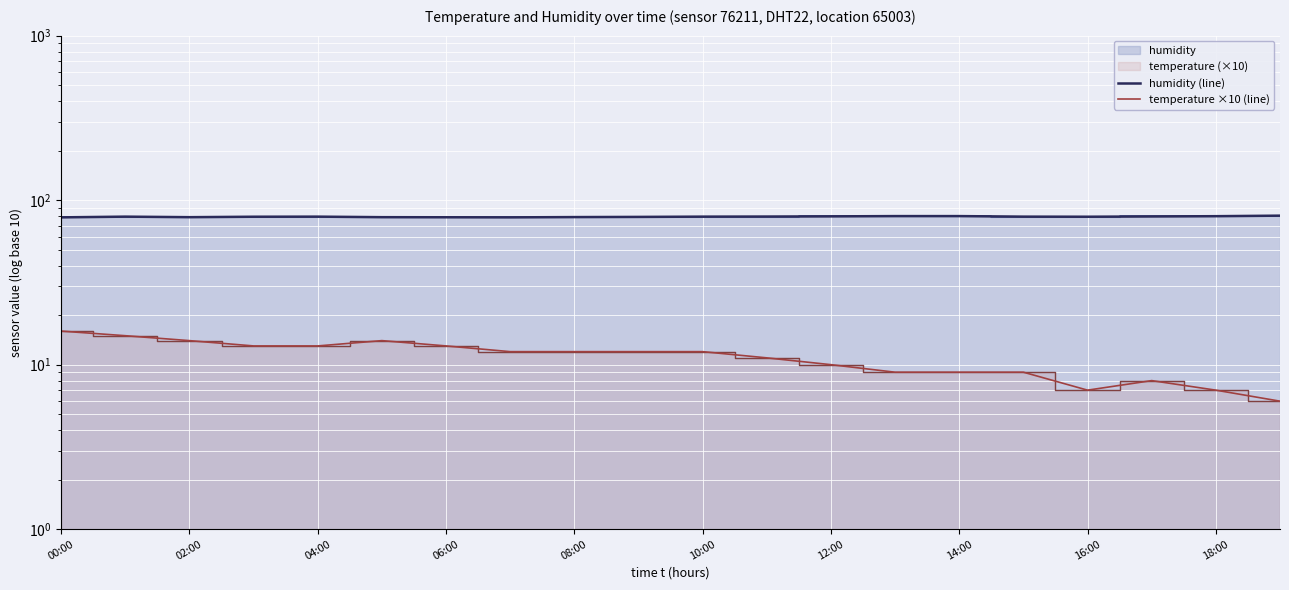

Which series changed the most between 06:00 and 16?

temperature ×10 (line)